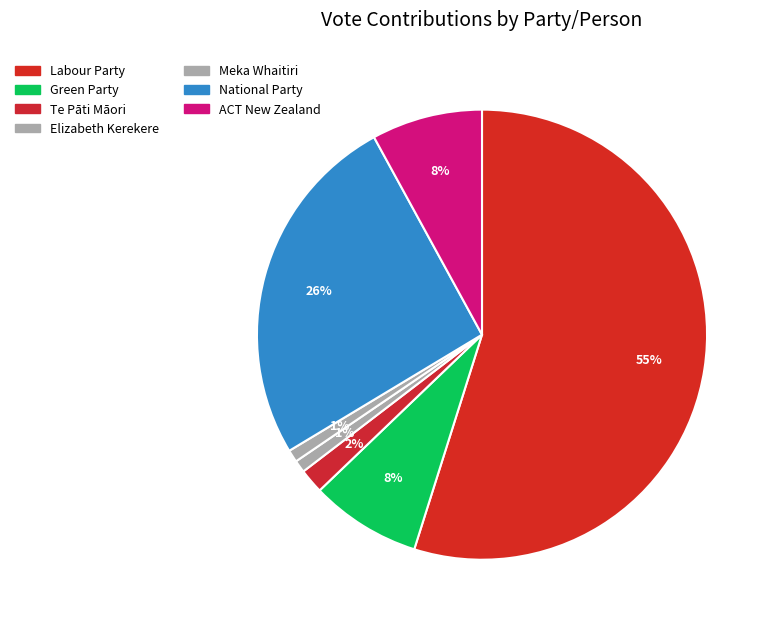

How many segments does this pie chart have?

7